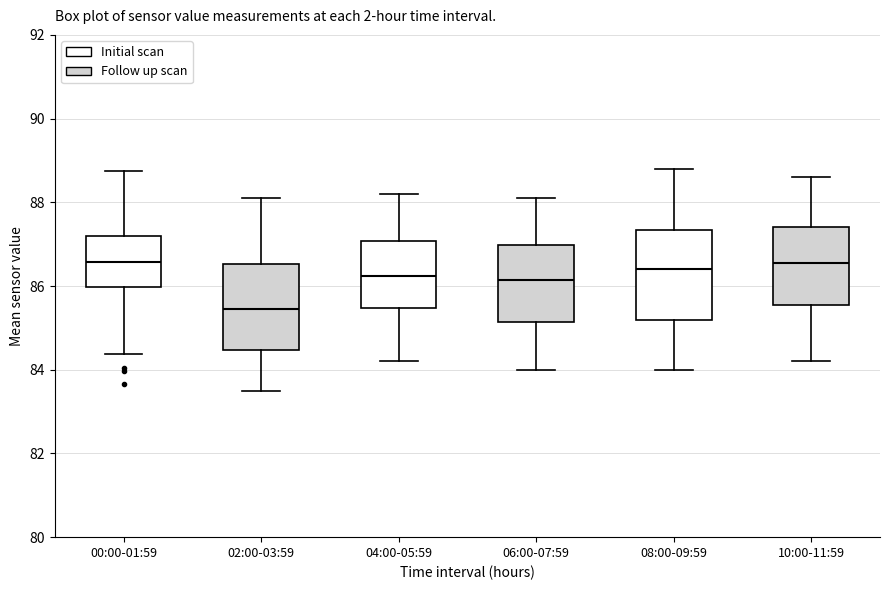

Reading left to right, transcribe this box plot: for each box, give where its median line is, the range the box spans, and where its two whiskers end, as read against the y-axis. The values are not printed on the chart, so give them approximately, as read against the axis.

00:00-01:59: median 86.6, box 86.0 to 87.2, whiskers 84.4 to 88.8
02:00-03:59: median 85.4, box 84.4 to 86.6, whiskers 83.6 to 88.2
04:00-05:59: median 86.2, box 85.4 to 87.0, whiskers 84.2 to 88.2
06:00-07:59: median 86.2, box 85.2 to 87.0, whiskers 84.0 to 88.2
08:00-09:59: median 86.4, box 85.2 to 87.4, whiskers 84.0 to 88.8
10:00-11:59: median 86.6, box 85.6 to 87.4, whiskers 84.2 to 88.6